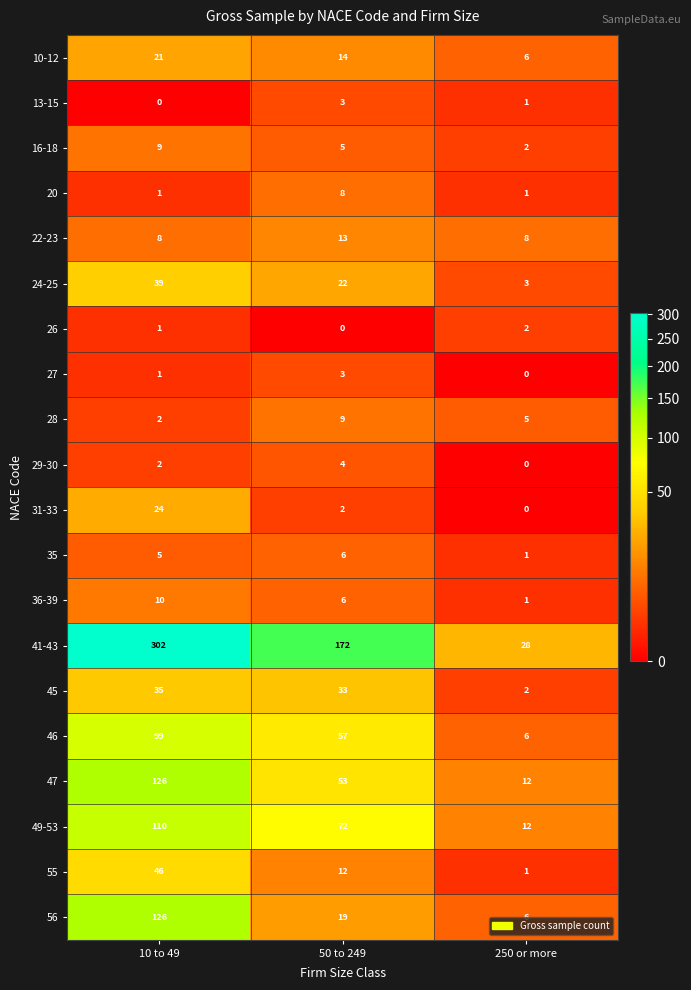

At which category is the sum across all series the highest?

10 to 49